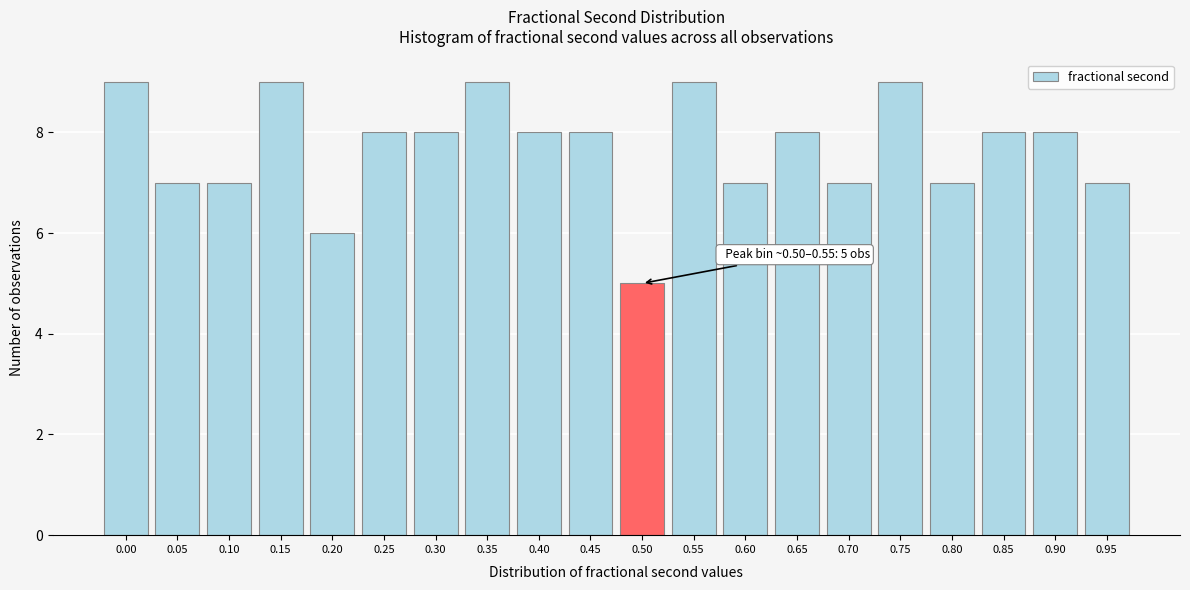

Reading left to right, extract all data points from this chart.

9	7	7	9	6	8	8	9	8	8	5	9	7	8	7	9	7	8	8	7